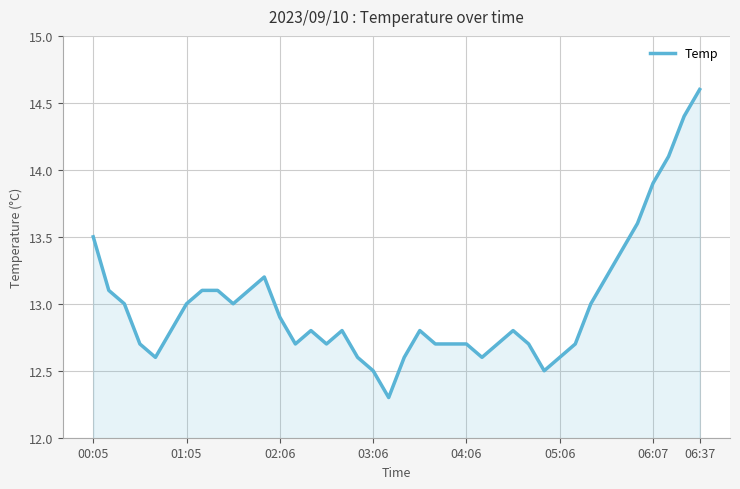

What is the difference between the maximum and minimum values?

2.3